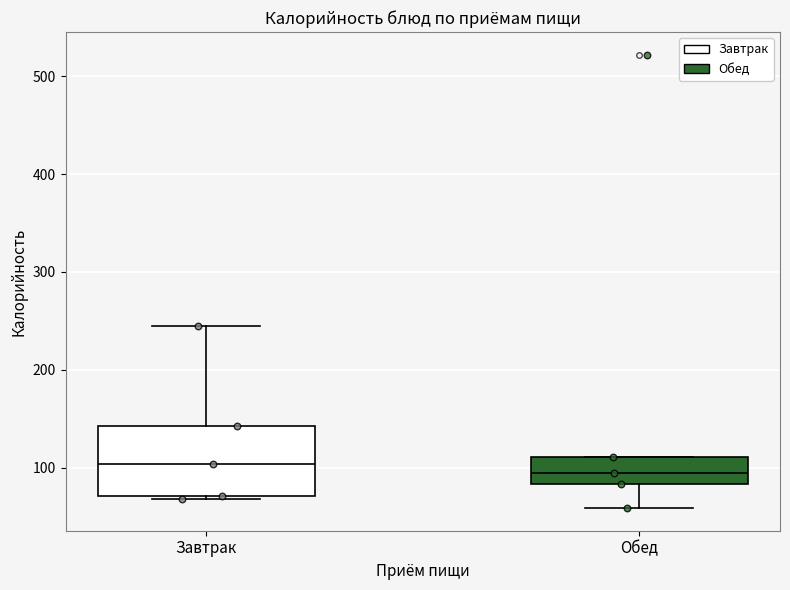

Comparing the boxes themselves (not the whiskers), which one is the tallest?

Завтрак